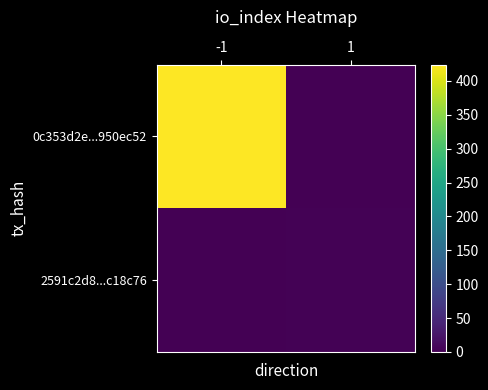

Which has a higher value, -1 or 1?

-1